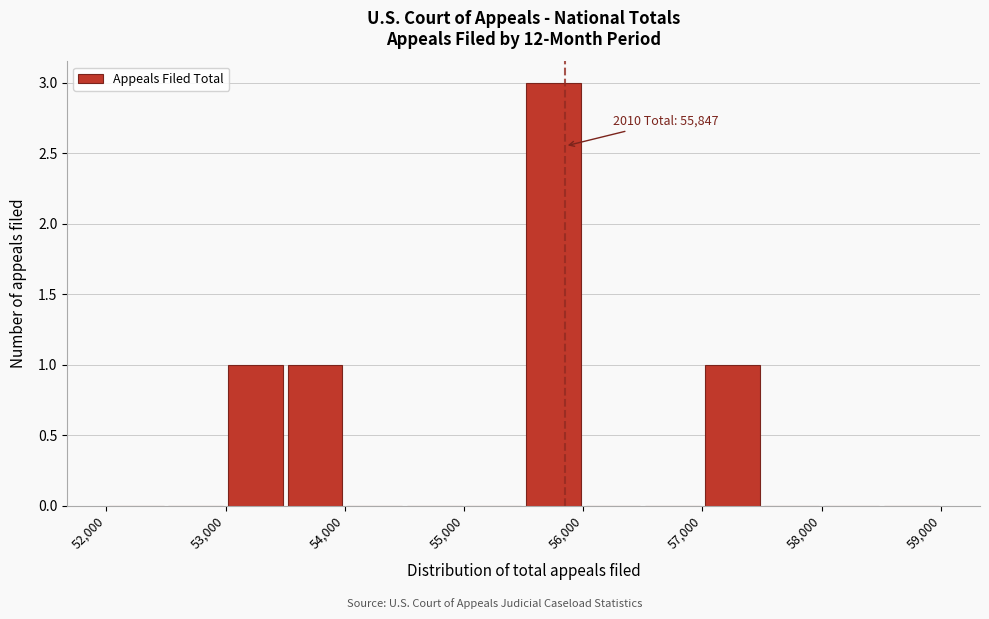

Which range on the x-axis has the tallest bar?

55500 to 56000